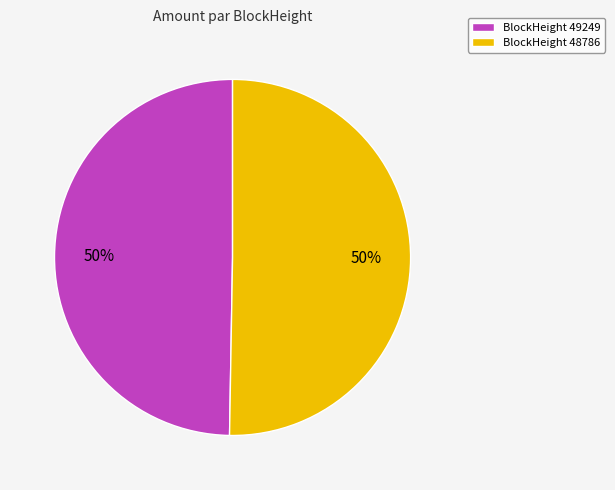

Combined, do BlockHeight 48786 and BlockHeight 49249 account for over 50%?

Yes